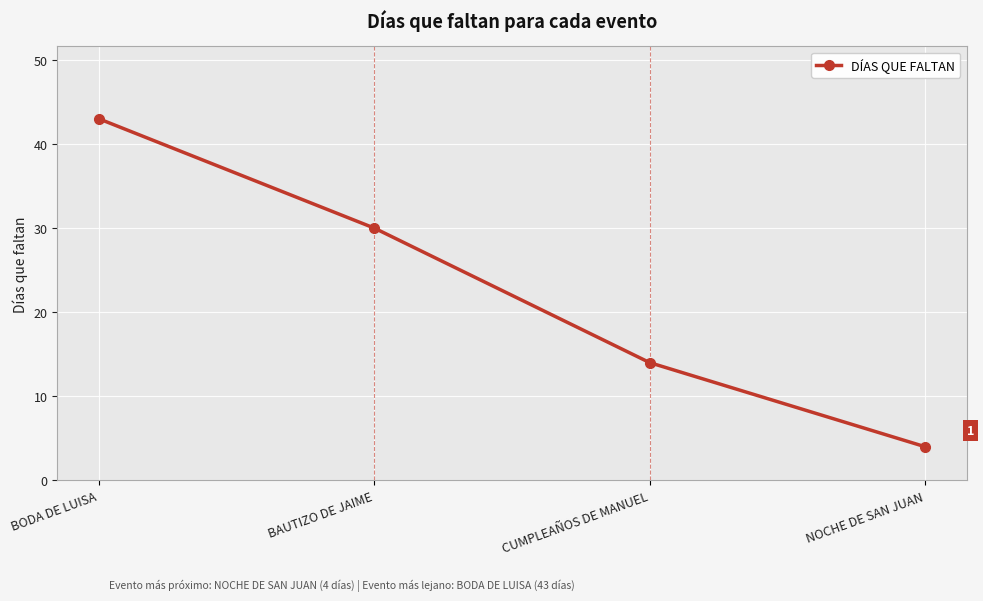

How many data points are less than 30?

2